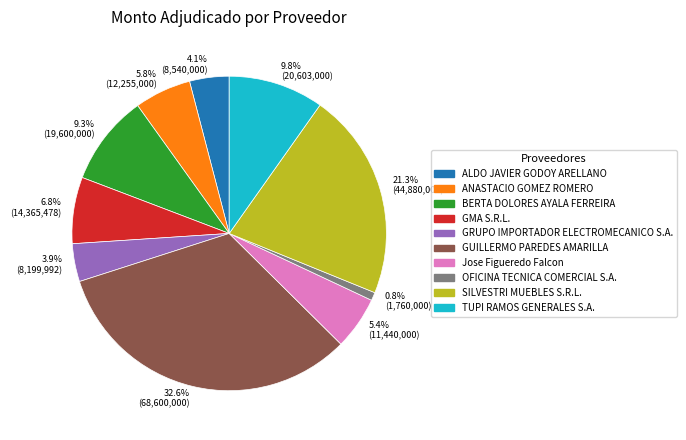

Which slice is the largest?

32.6% (68,600,000)